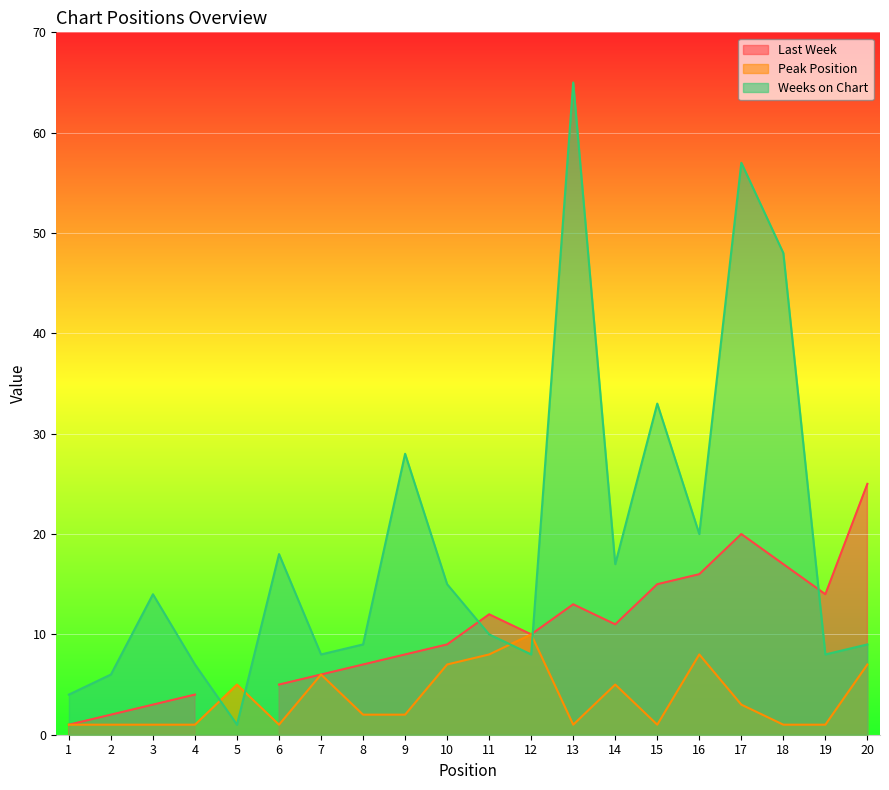

What is the maximum value shown in the chart?

65